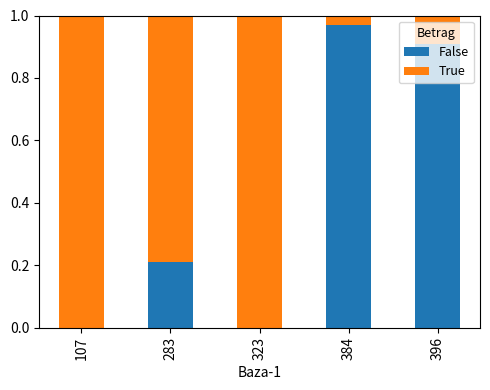

Is it true that False equals 0.5 at 107?

False